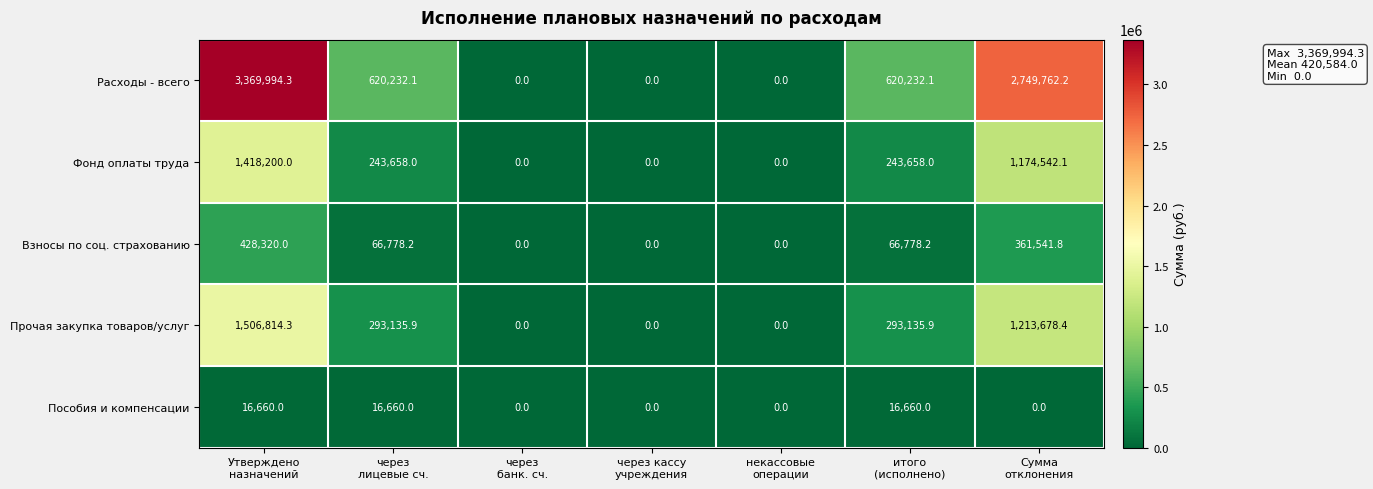

At which category is the sum across all series the highest?

Утверждено
назначений